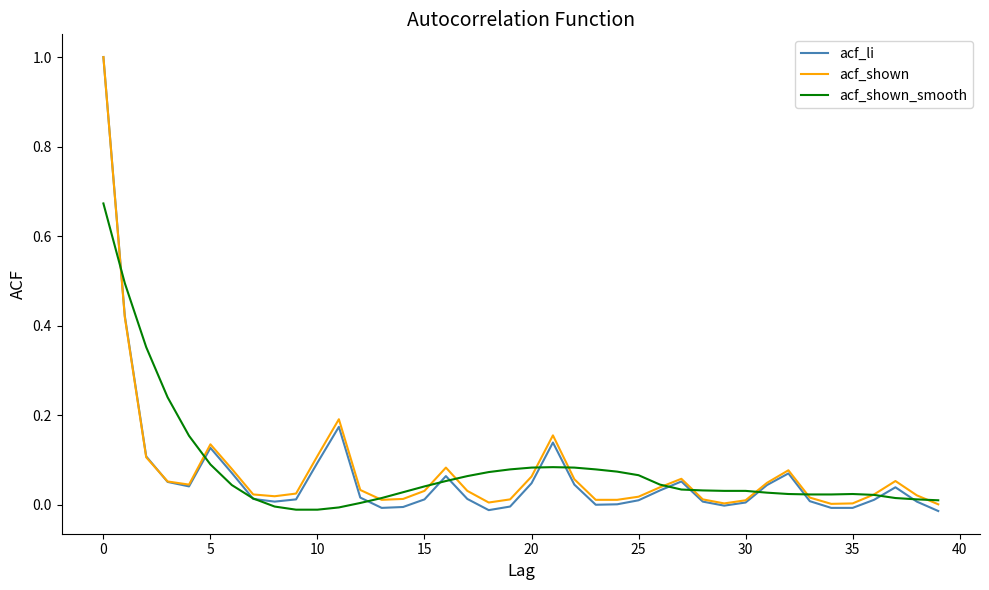

Which series has the widest spread of values?

acf_li